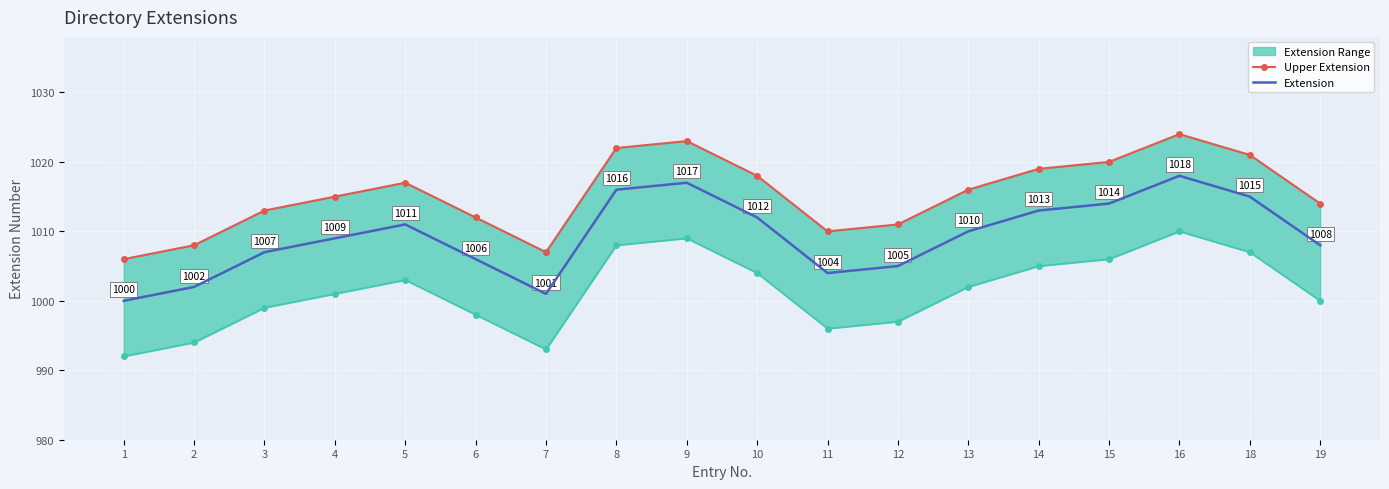

The value of Extension at 2 is 1345. True or false?

False